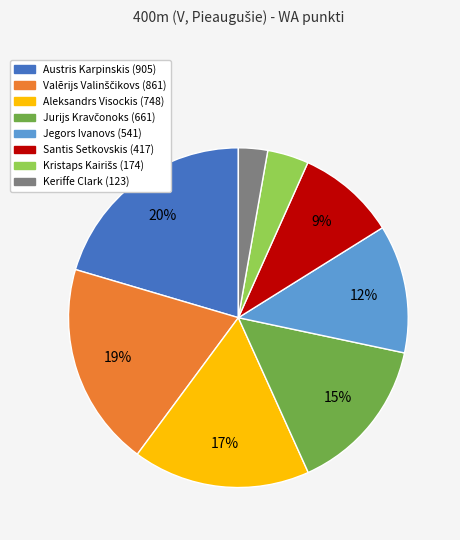

Which slice is the largest?

Austris Karpinskis